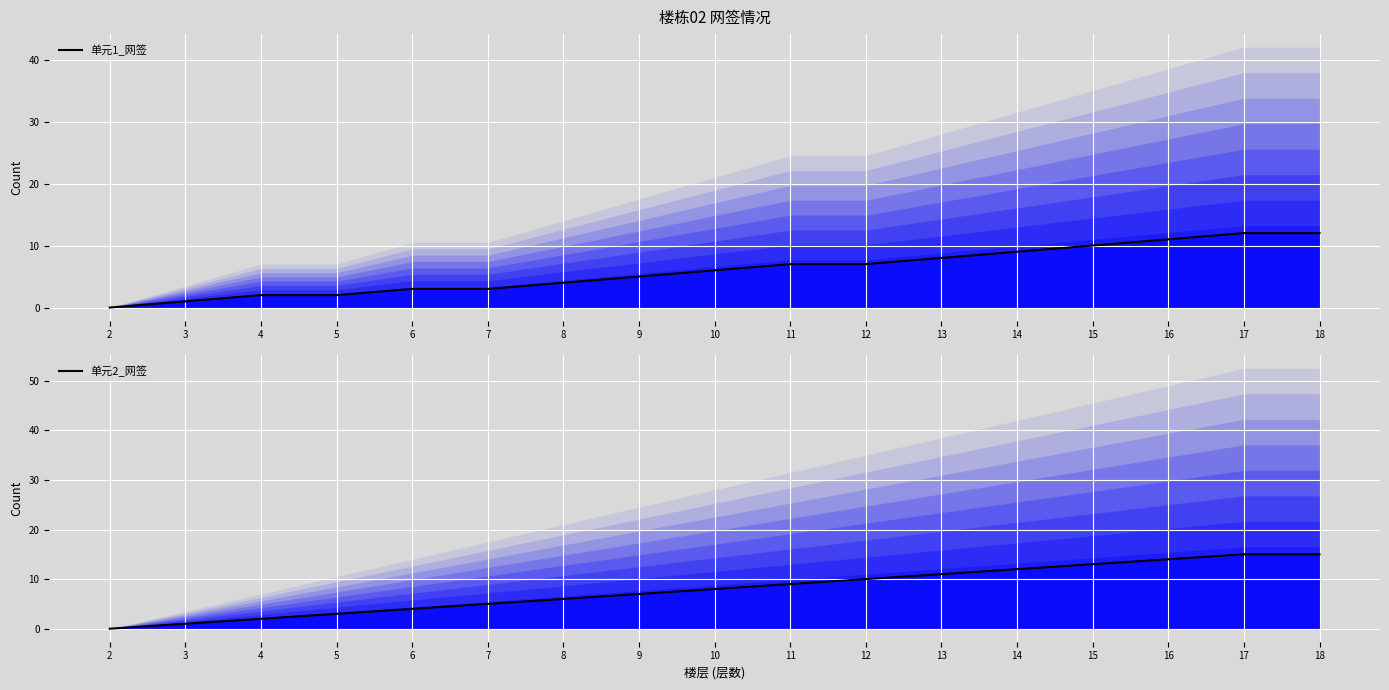

Reading right to left, transcribe all the data shown in this chart.

单元1_网签: 12	12	11	10	9	8	7	7	6	5	4	3	3	2	2	1	0
单元2_网签: 15	15	14	13	12	11	10	9	8	7	6	5	4	3	2	1	0